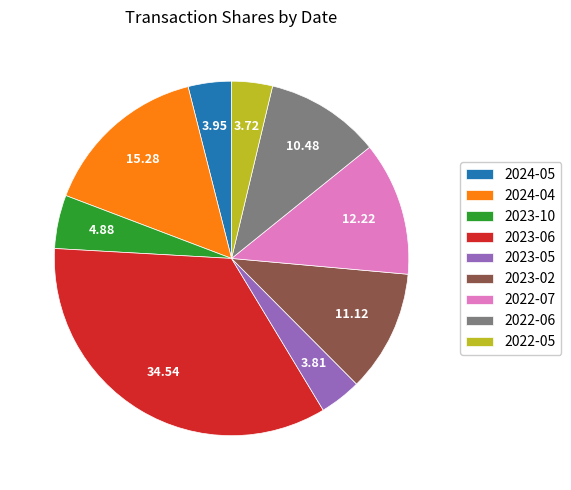

What is the ratio of the value at 2023-02 to the value at 2023-05?

2.9